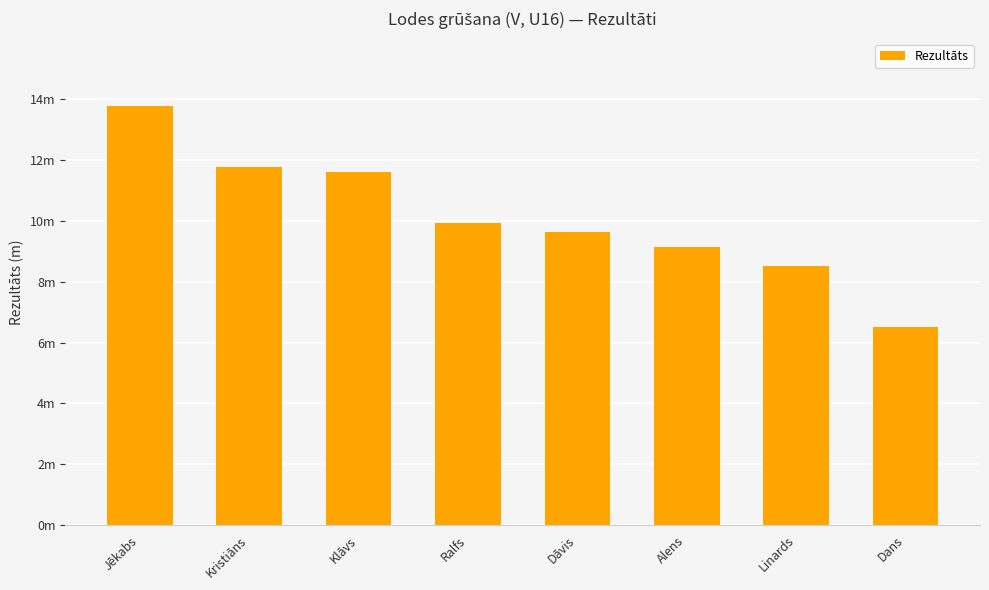

Does the chart contain any negative values?

No